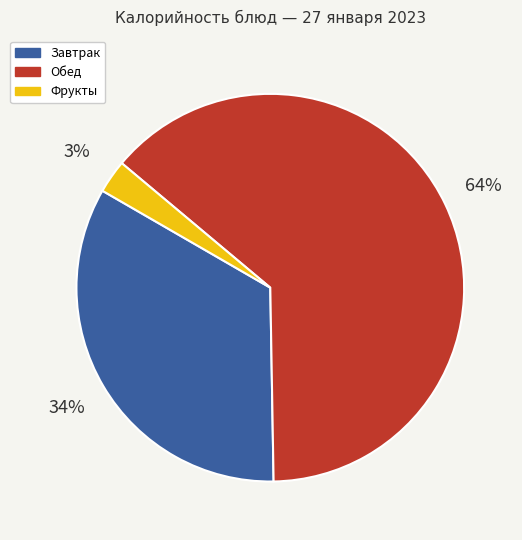

How many segments does this pie chart have?

3